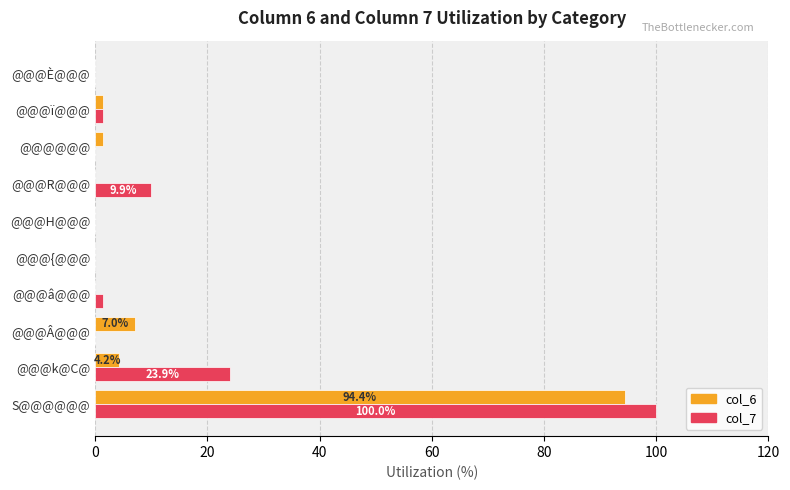

Is the value of col_6 at @@@@@@ greater than the value of col_7 at S@@@@@@?

No